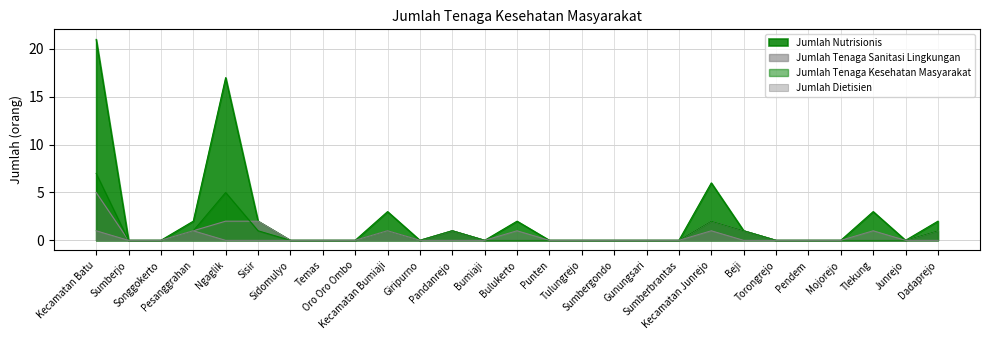

How many values in Jumlah Dietisien are above zero?

6